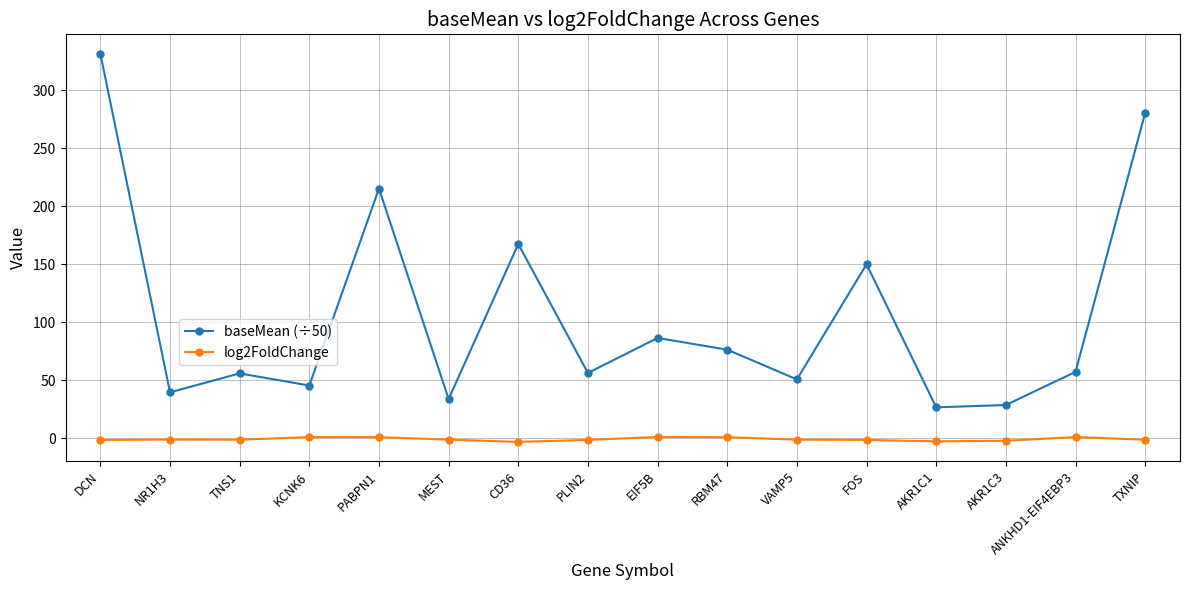

What is the smallest value displayed?

-3.0